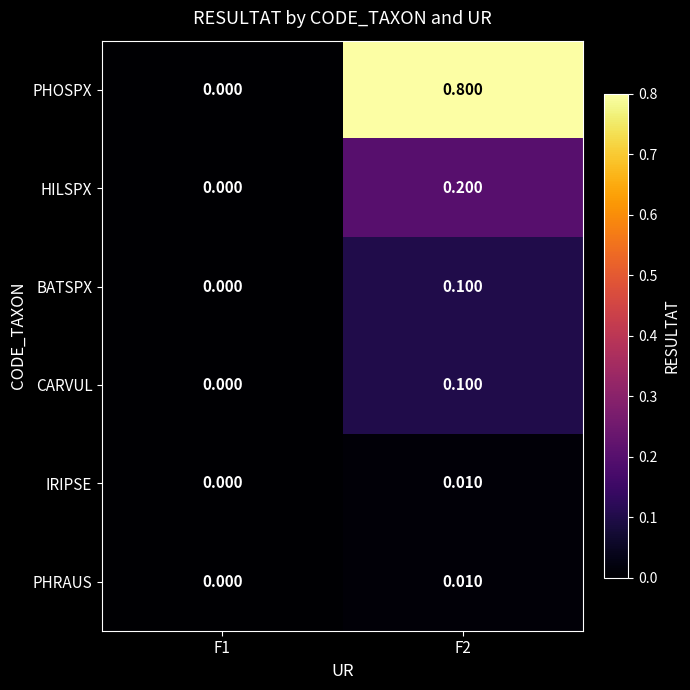

Is the value of PHOSPX at F1 greater than the value of CARVUL at F2?

No